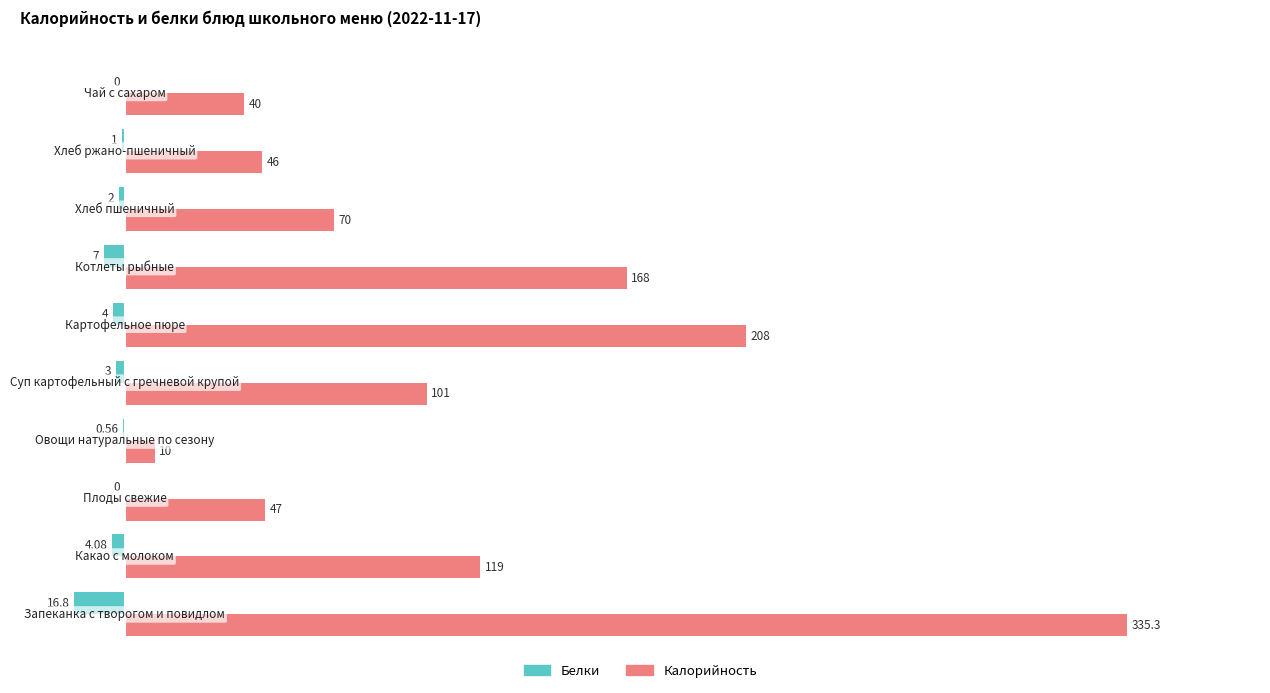

What is the value of the Калорийность bar at the 4th from the left?

10.0